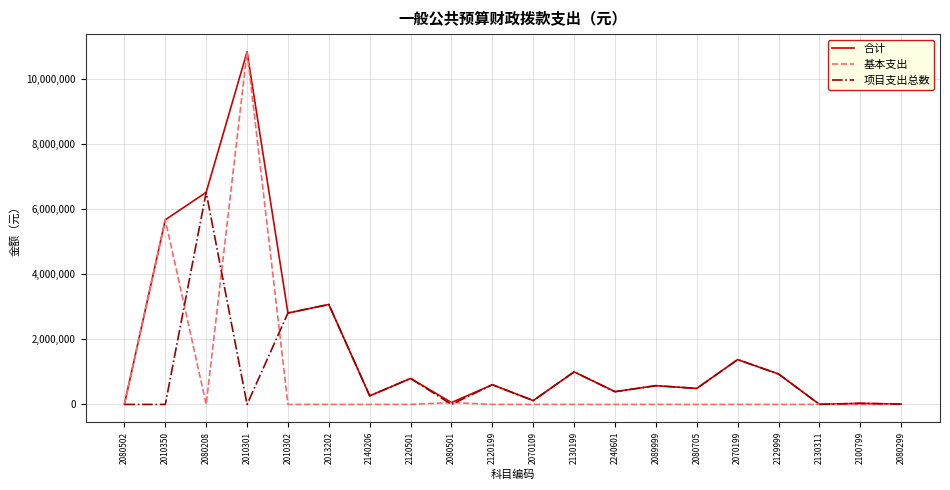

Is the value of 合计 at 2120199 greater than the value of 项目支出总数 at 2130199?

No